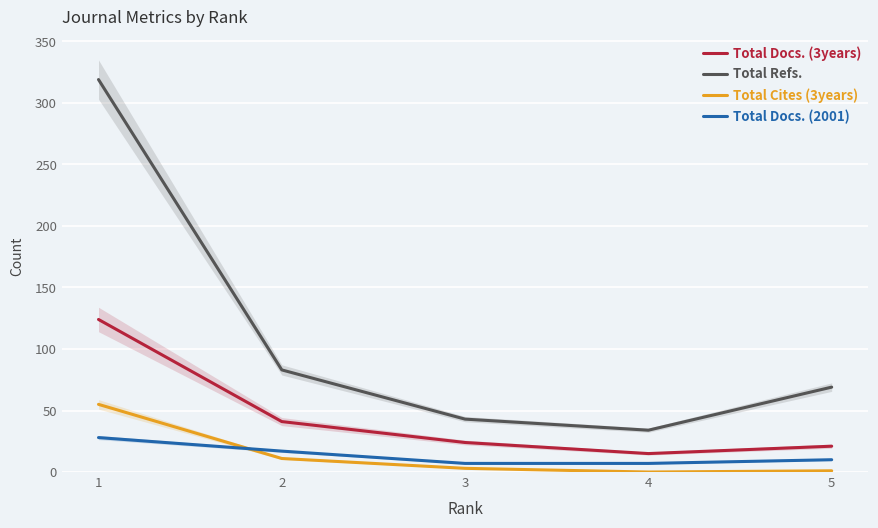

What is the average value of the Total Cites (3years) series?

14